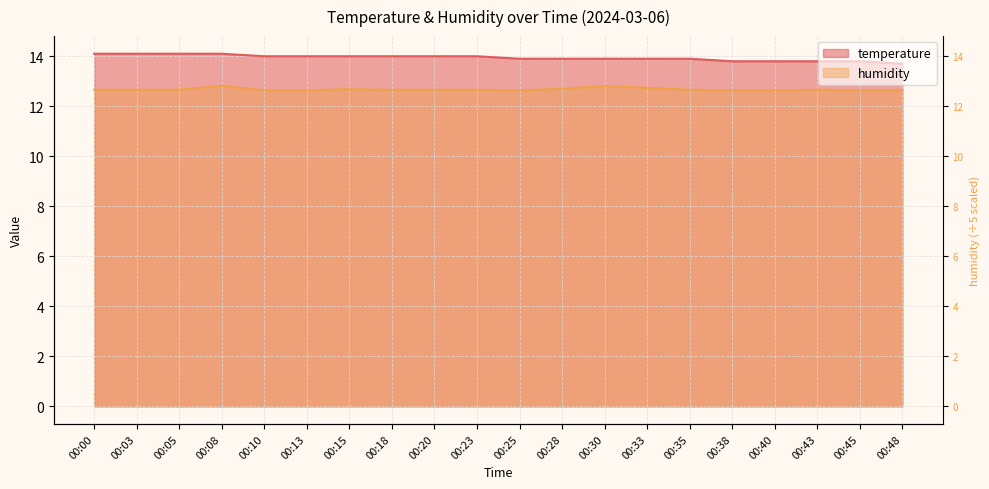

Reading left to right, list all the values displayed in this chart.

temperature: 14.1	14.1	14.1	14.1	14.0	14.0	14.0	14.0	14.0	14.0	13.9	13.9	13.9	13.9	13.9	13.8	13.8	13.8	13.8	13.7
humidity: 12.7	12.7	12.7	12.8	12.6	12.6	12.7	12.7	12.7	12.7	12.6	12.7	12.8	12.7	12.7	12.6	12.6	12.7	12.6	12.6